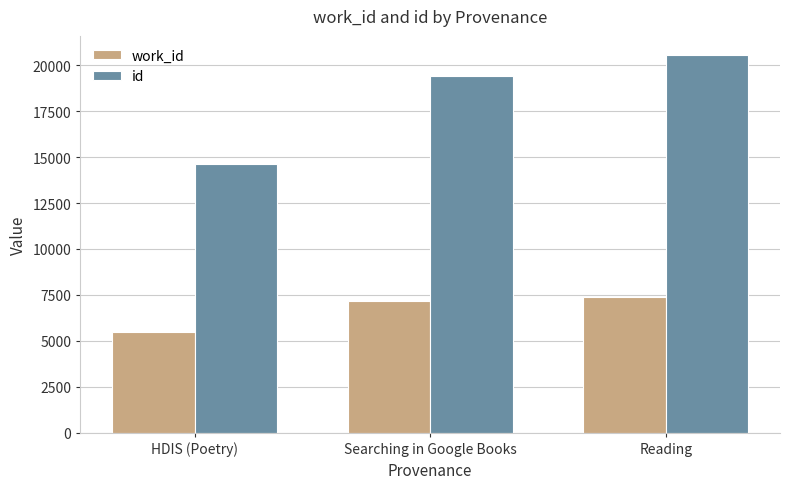

At how many categories does at least one series exceed 6073?

3